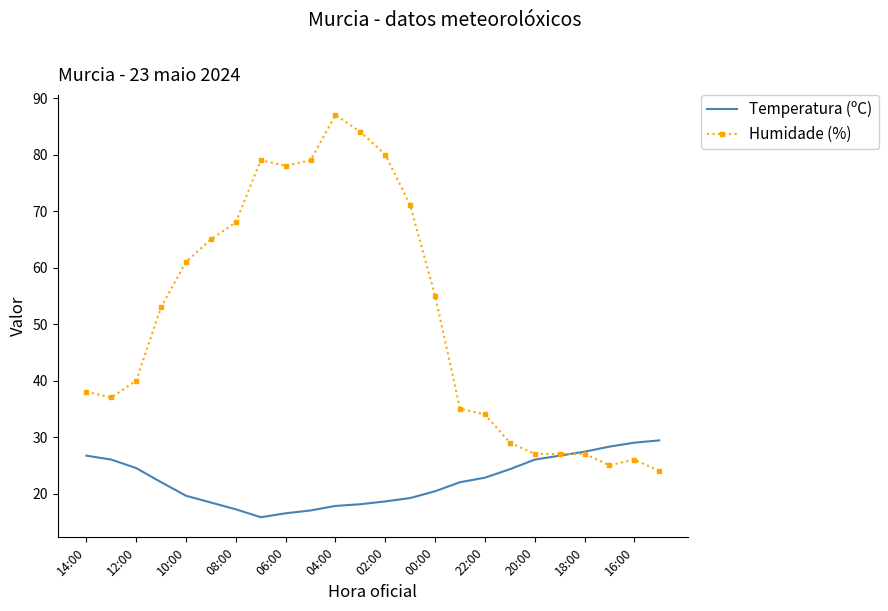

Which series has the largest total across all categories?

Humidade (%)